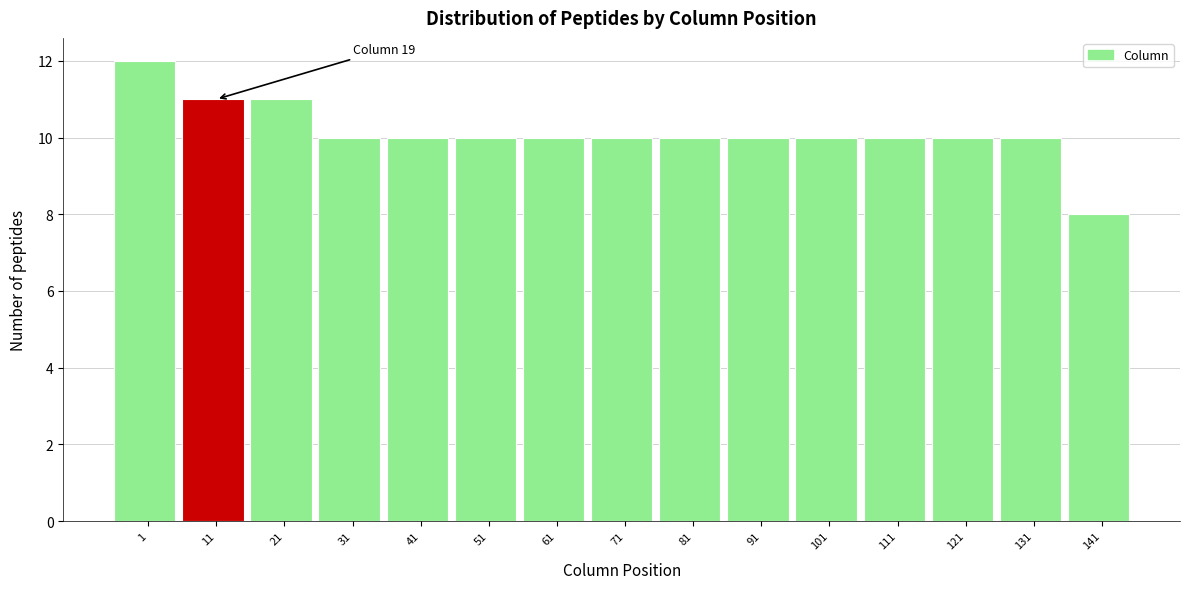

Reading left to right, what are all the values shown in this chart?

12	11	11	10	10	10	10	10	10	10	10	10	10	10	8